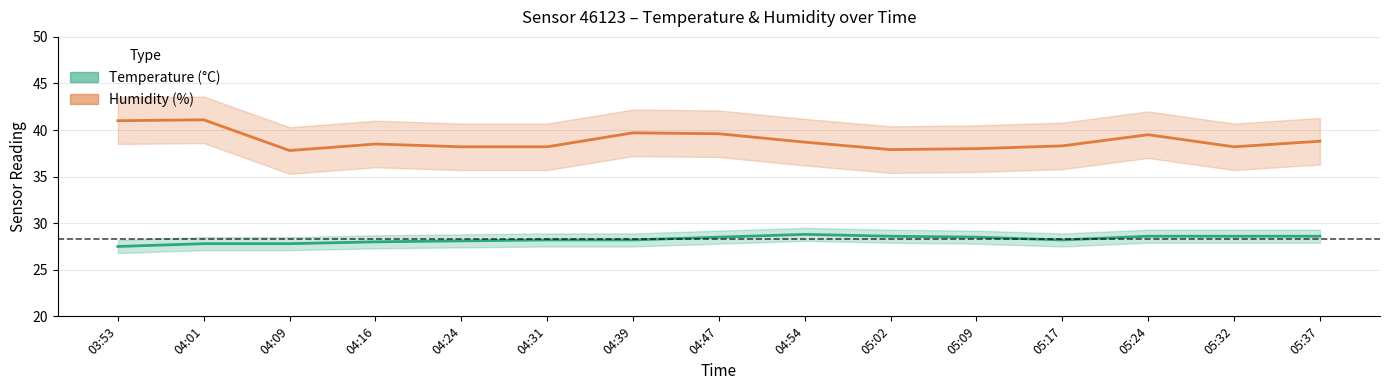

True or false: humidity and temperature intersect in this chart.

False